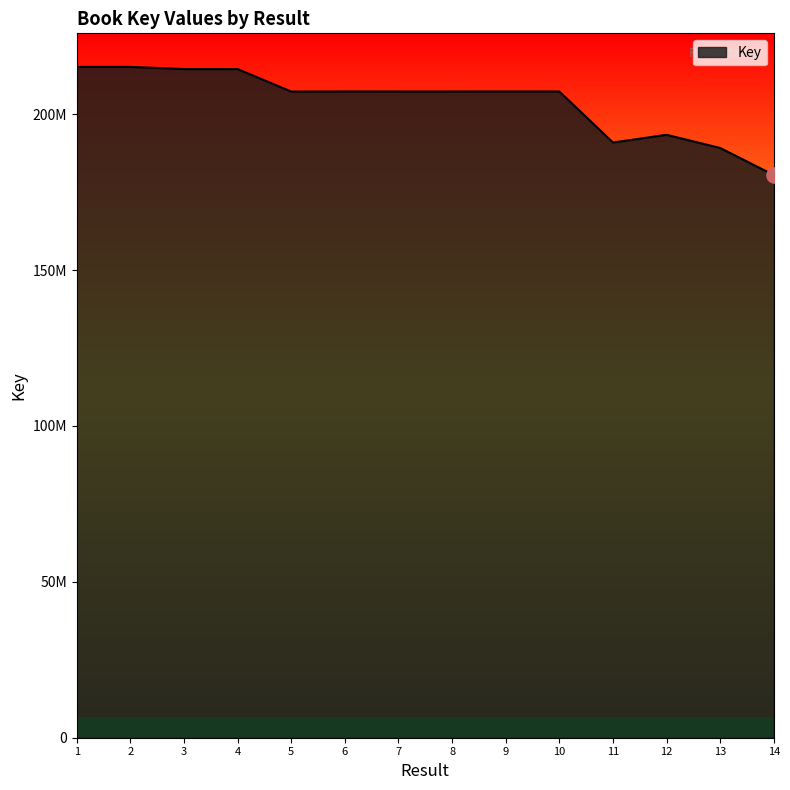

What is the ratio of the value at 9 to the value at 8?

1.0